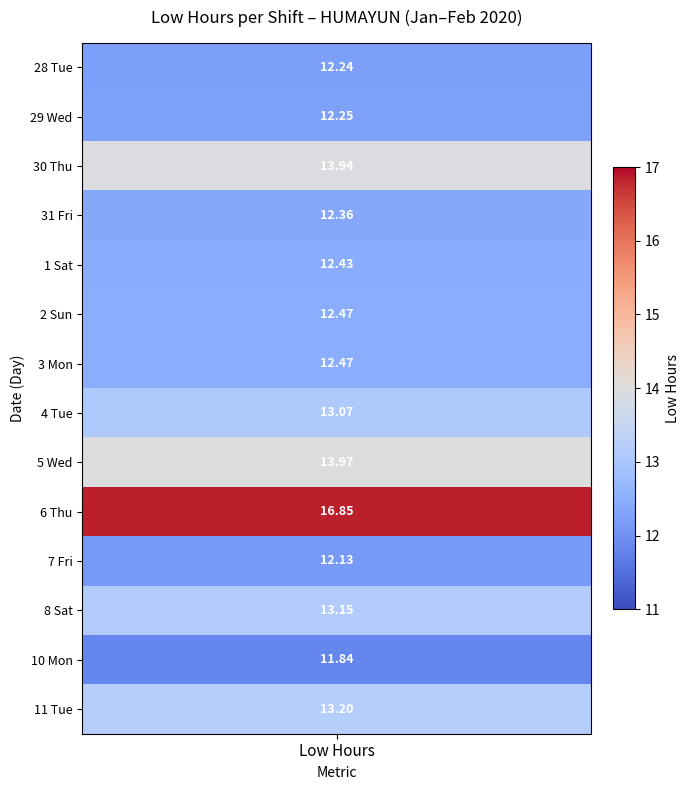

What is the approximate value of 4 at 0?

13.1